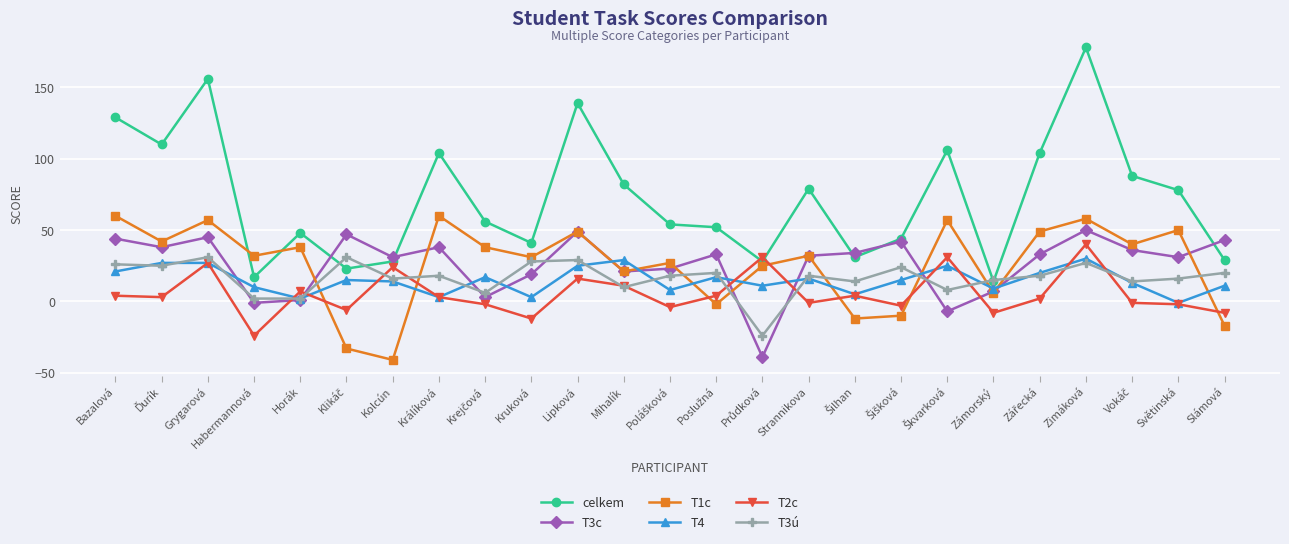

What is the minimum value shown in the chart?

-41